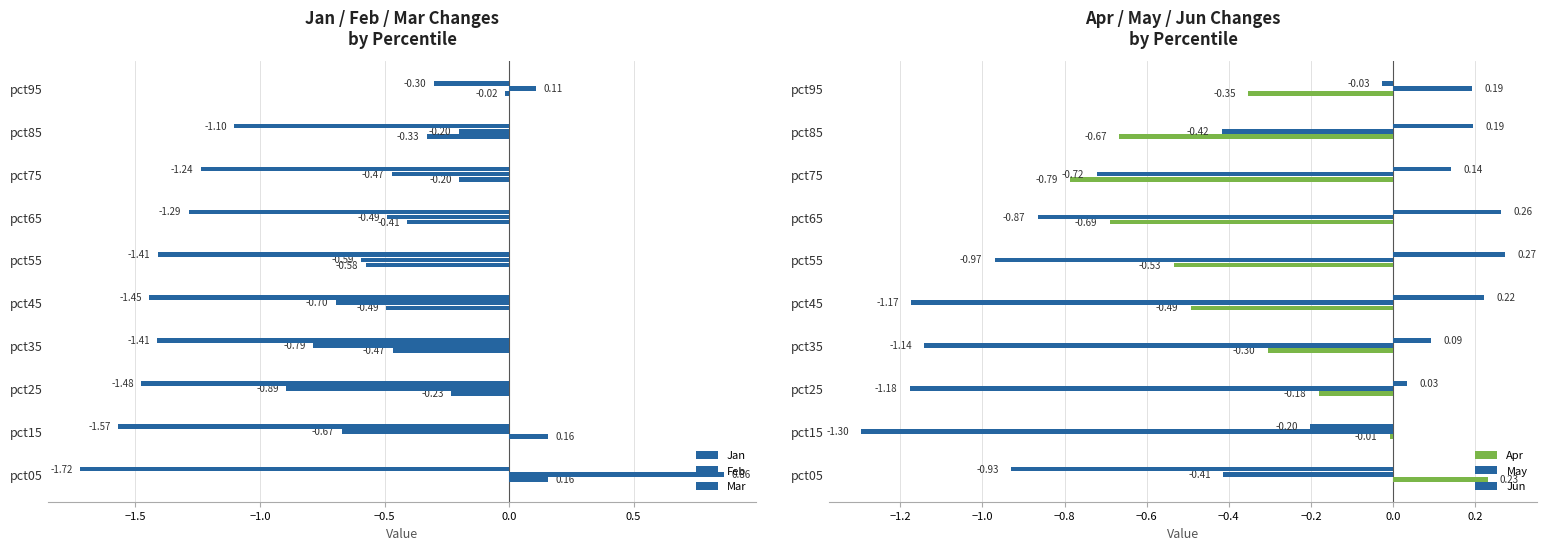

What is the highest value of the Apr series?

0.2